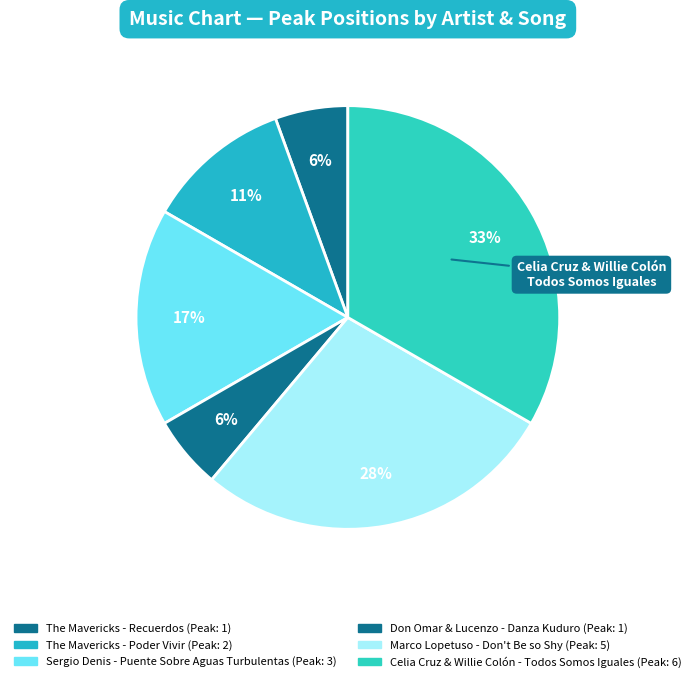

What is the largest slice in the pie chart?

Celia Cruz & Willie Colón - Todos Somos Iguales